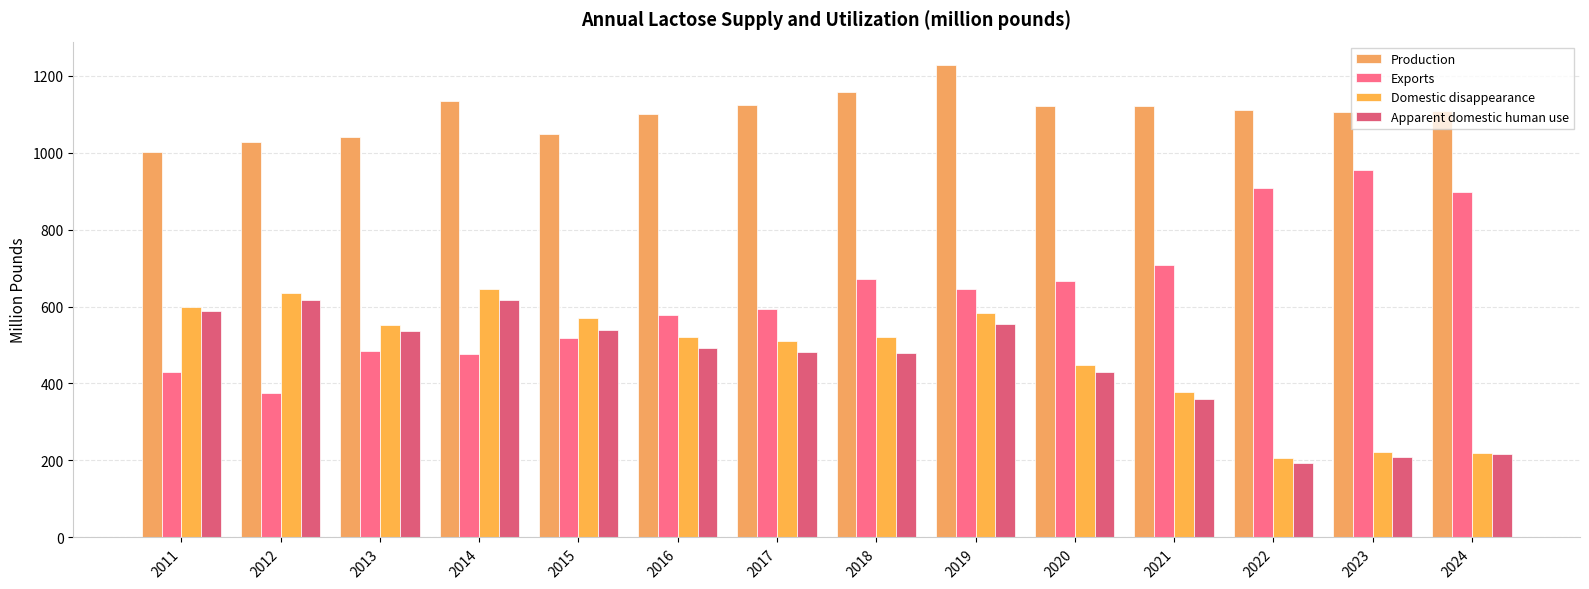

Between 2015 and 2016, which series saw the biggest shift?

Exports